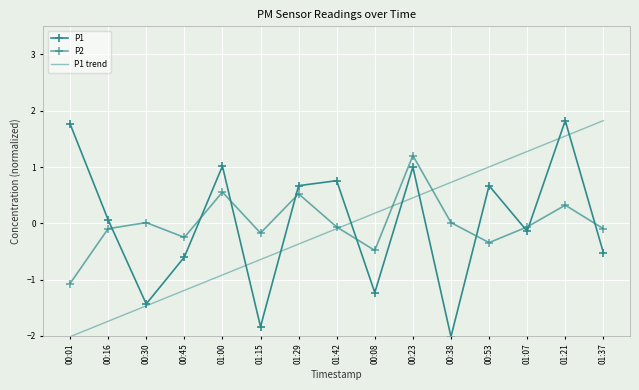

How many negative values does the P1 trend series have?

8